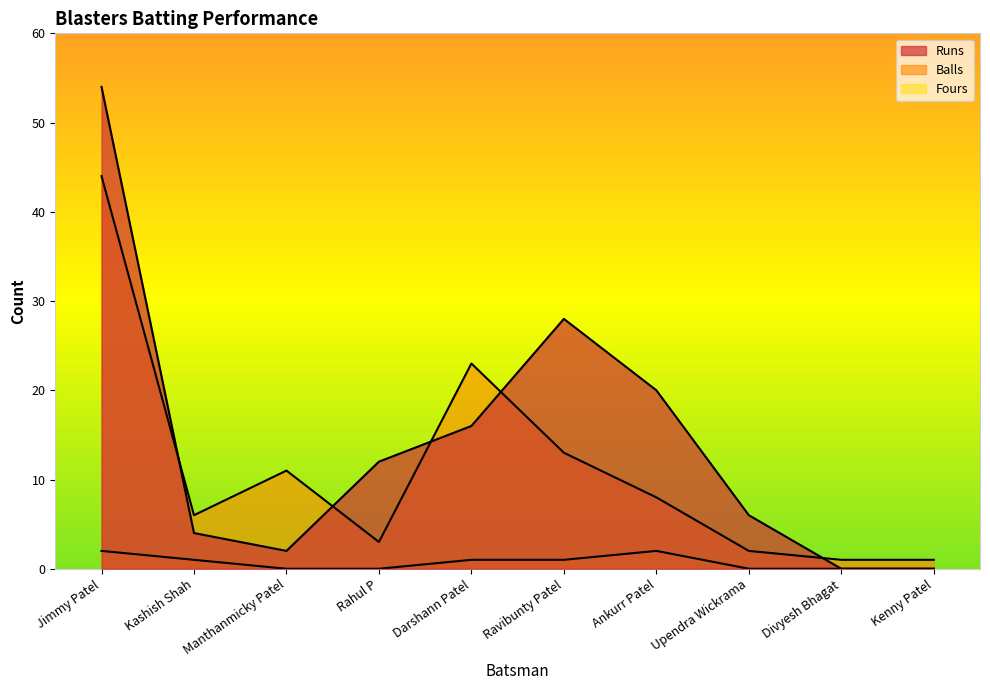

How many lines are shown in the chart?

3